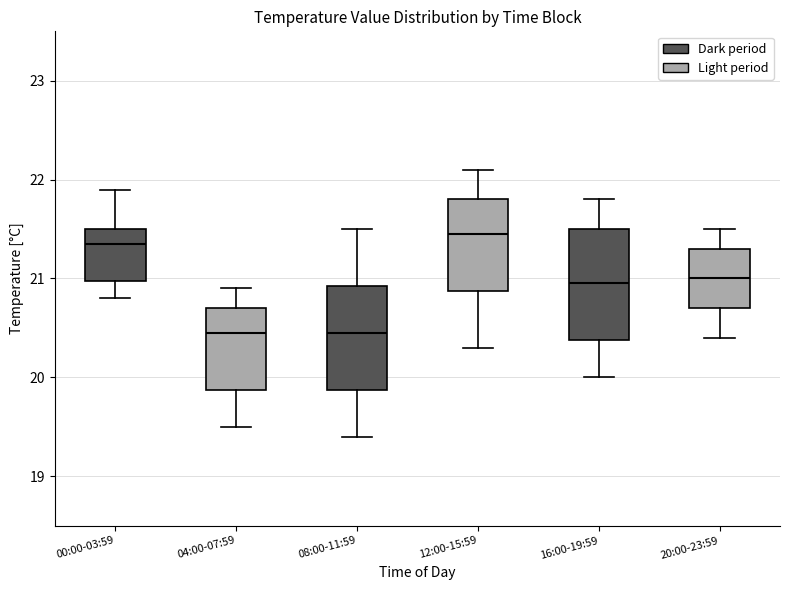

Where is the upper edge of the box for 04:00-07:59 on the y-axis? The values are not printed on the chart, so give them approximately, as read against the axis.

20.7